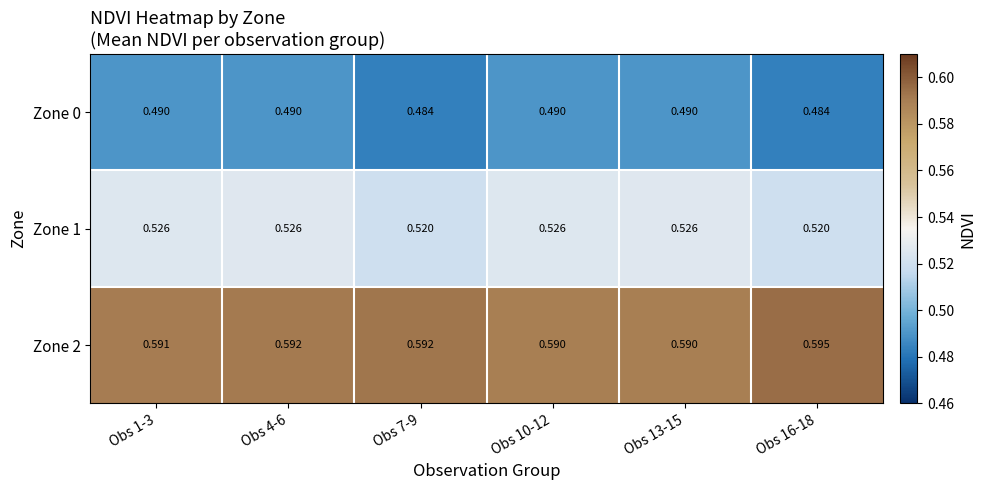

Is the value of Zone 0 at Obs 16-18 greater than the value of Zone 2 at Obs 4-6?

No